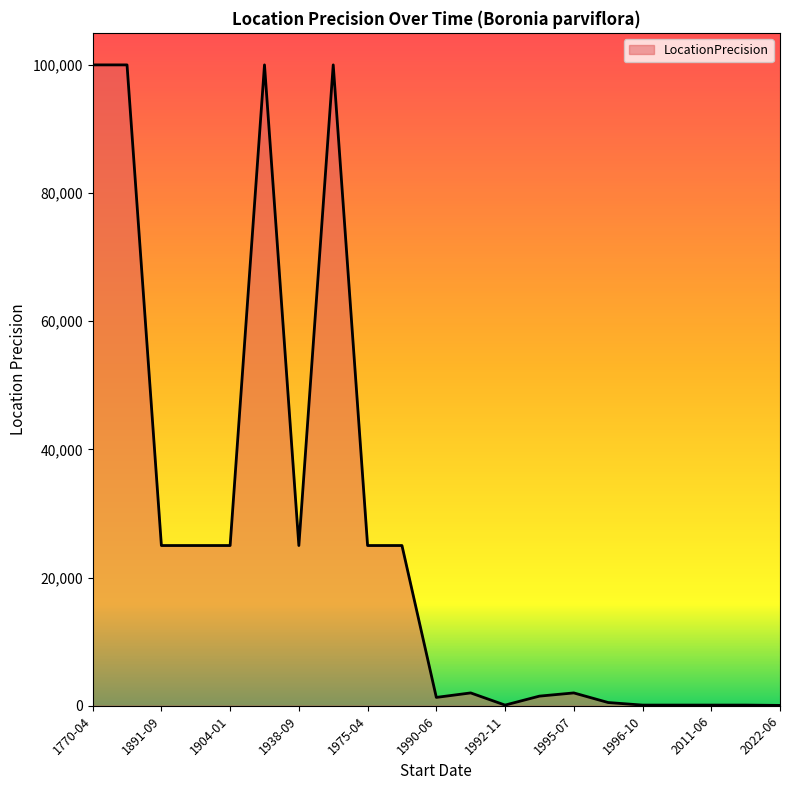

What is the greatest value displayed?

100000